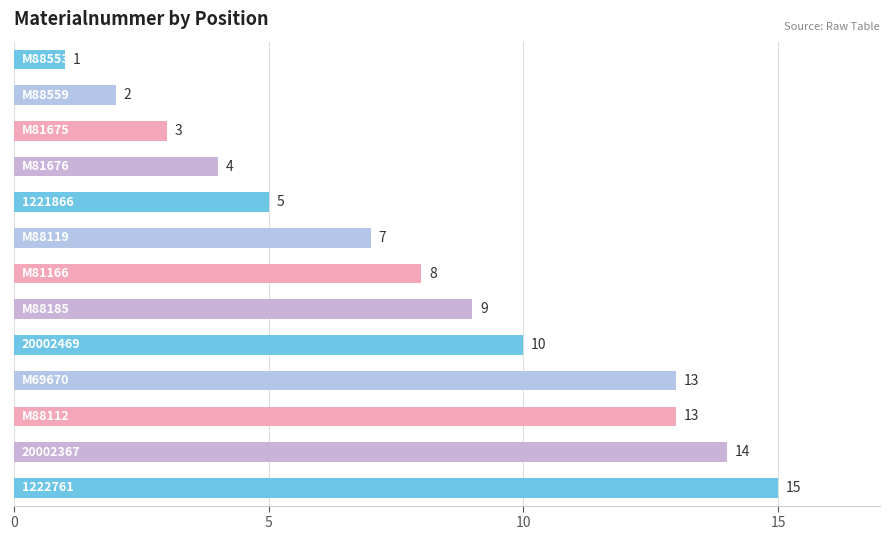

What is the value of the 3rd bar from the top?

3